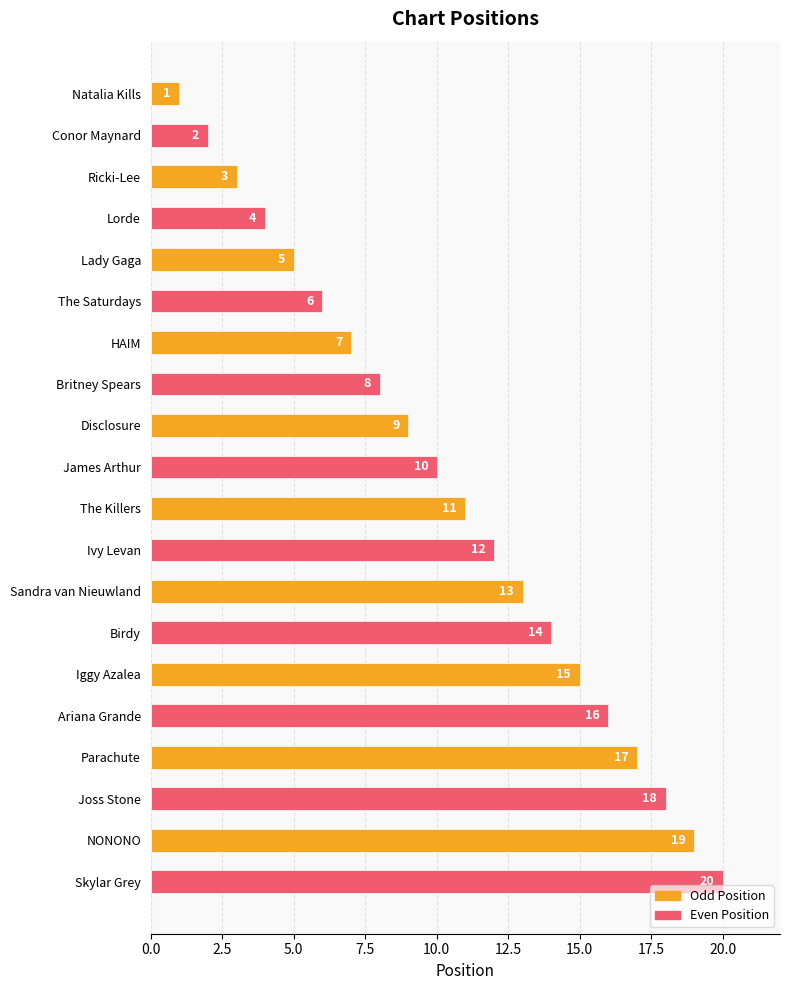

Approximately how many times larger is the value at The Killers compared to Ivy Levan?

0.9